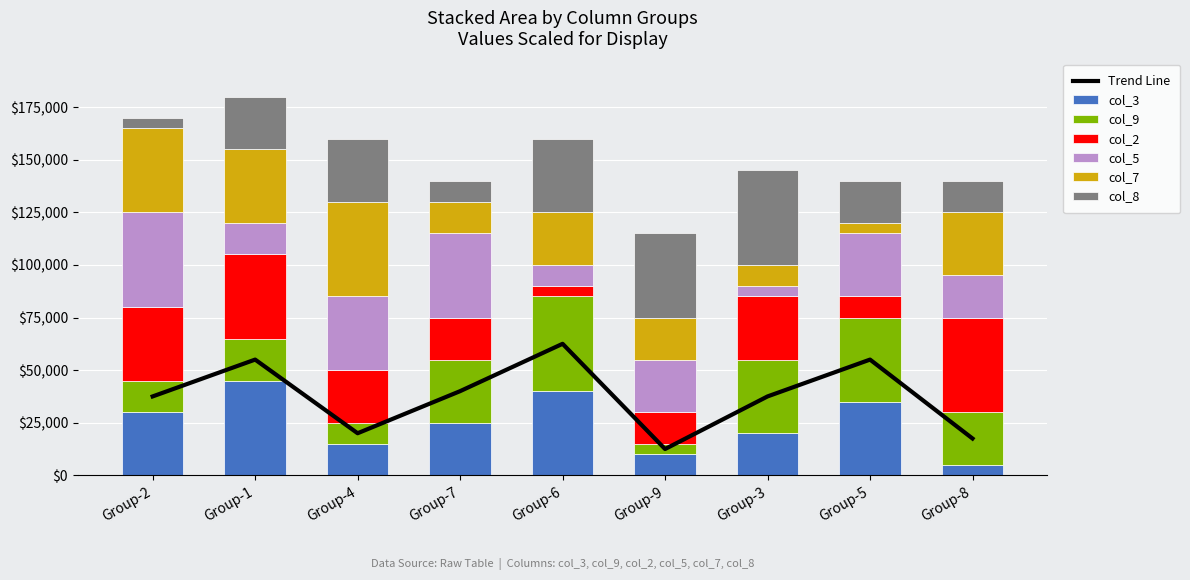

At how many categories does at least one series exceed 40044?

6